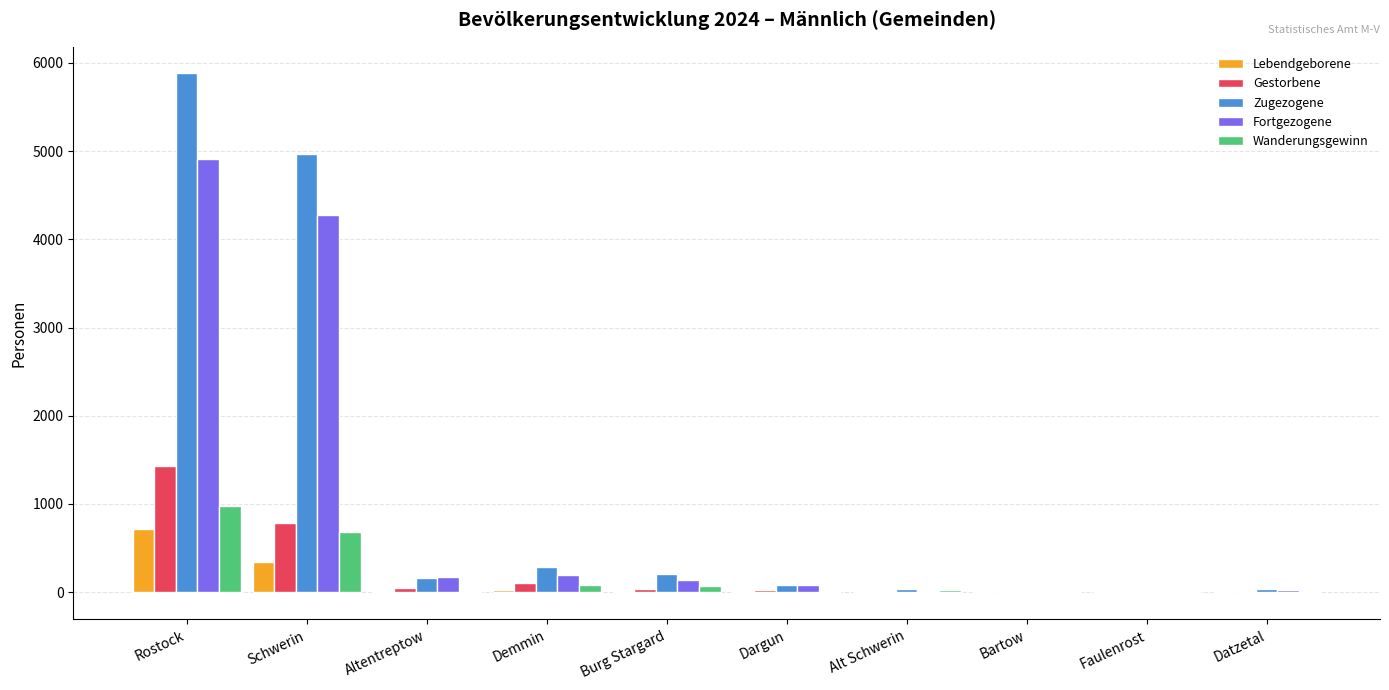

Between Rostock and Schwerin, which series saw the biggest shift?

Zugezogene